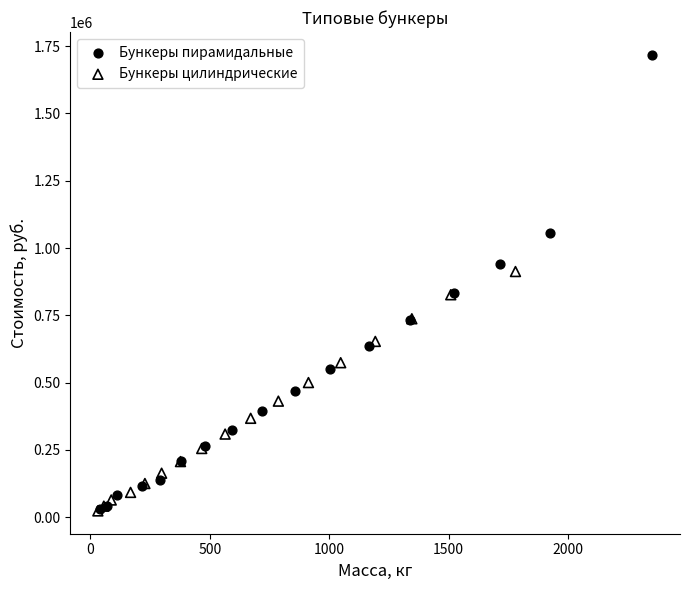

Which series contains the highest Y value?

Бункеры пирамидальные